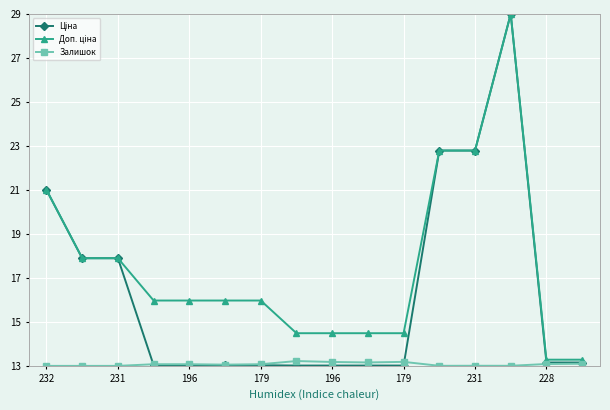

Count the number of data series in this chart.

3